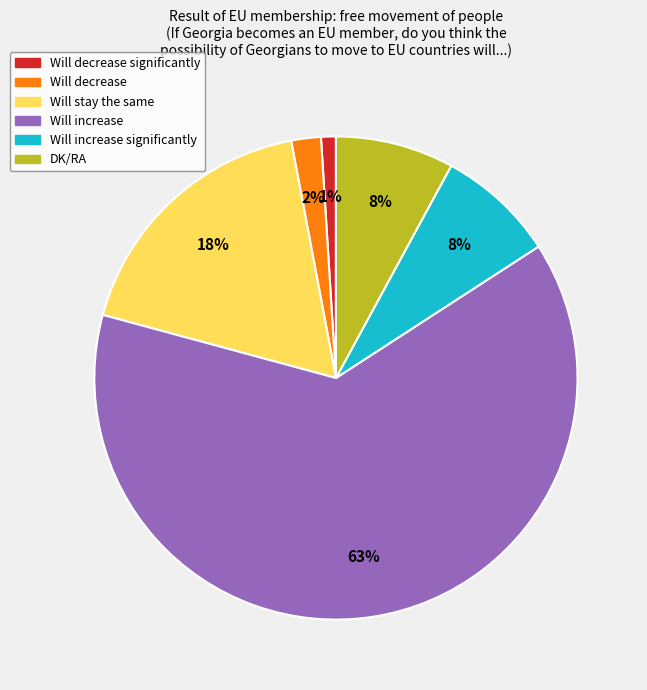

Is there a majority slice in this chart?

Yes